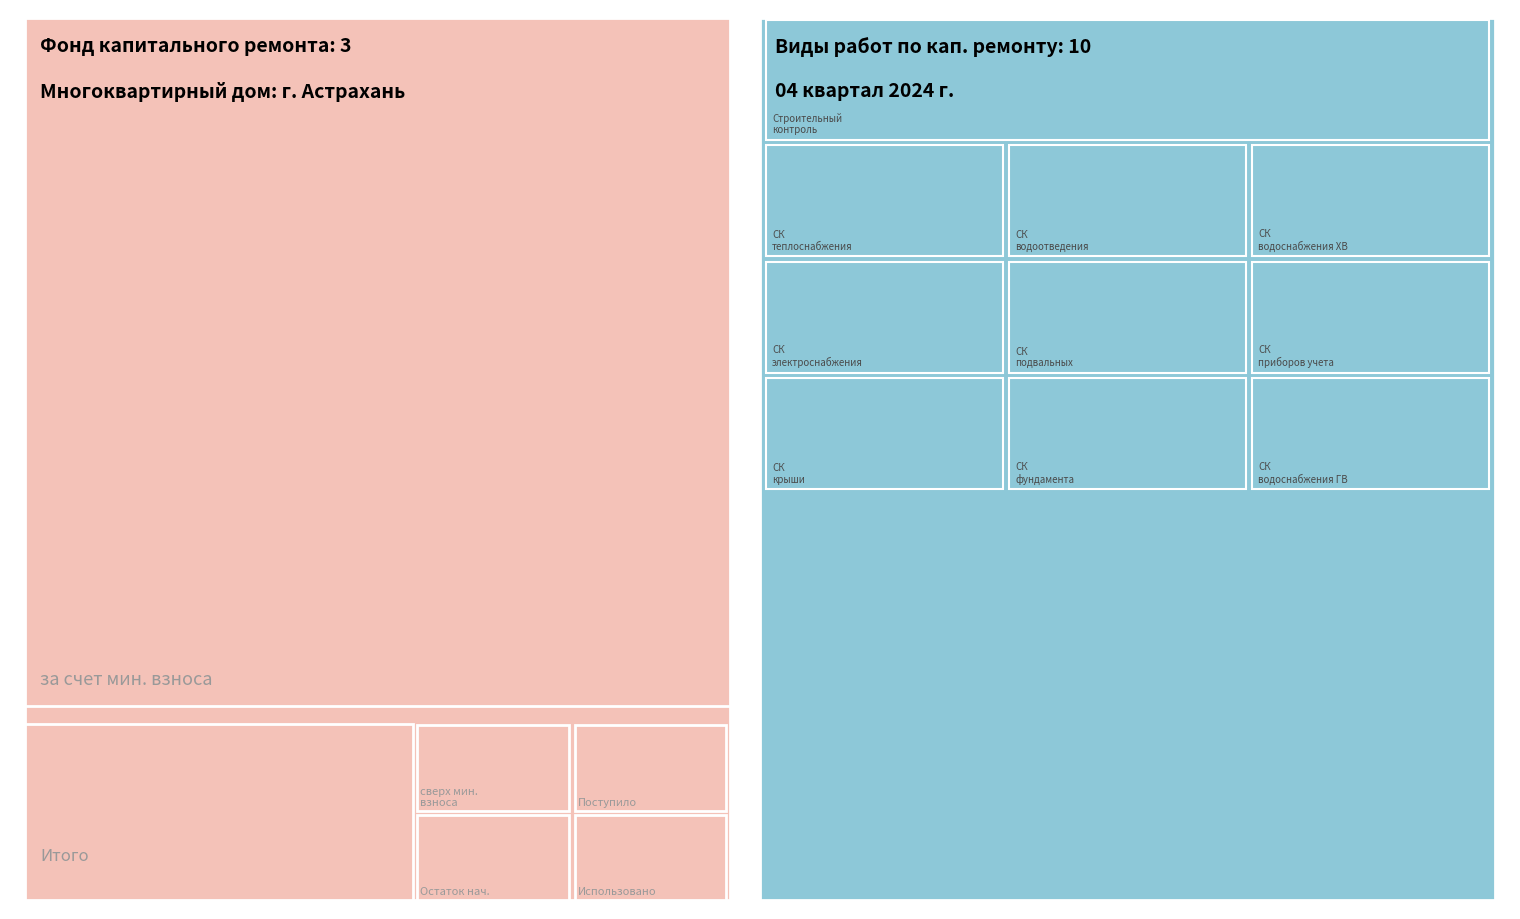

Reading right to left, extract all data points from this chart.

за счет минимального взноса: Остаток на конец=0.0	Использовано=0.0	Поступило=0.0	Остаток на начало=0.5
сверх минимального размера взноса: Остаток на конец=0.0	Использовано=0.0	Поступило=0.0	Остаток на начало=0.0
Итого фонд капитального ремонта: Остаток на конец=0.0	Использовано=0.0	Поступило=0.0	Остаток на начало=0.5